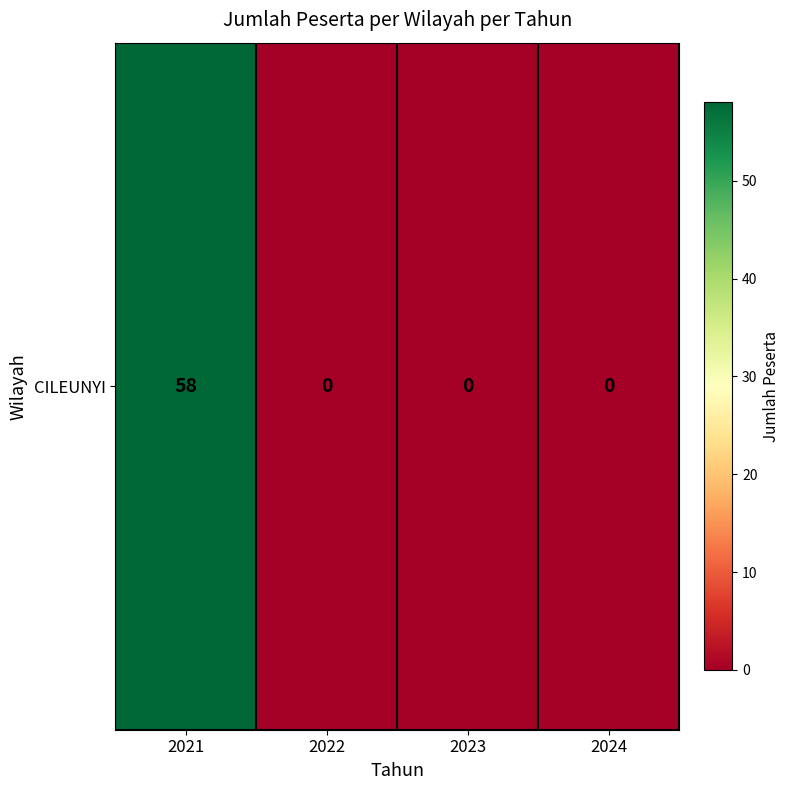

Between 2023 and 2024, which is larger?

2023